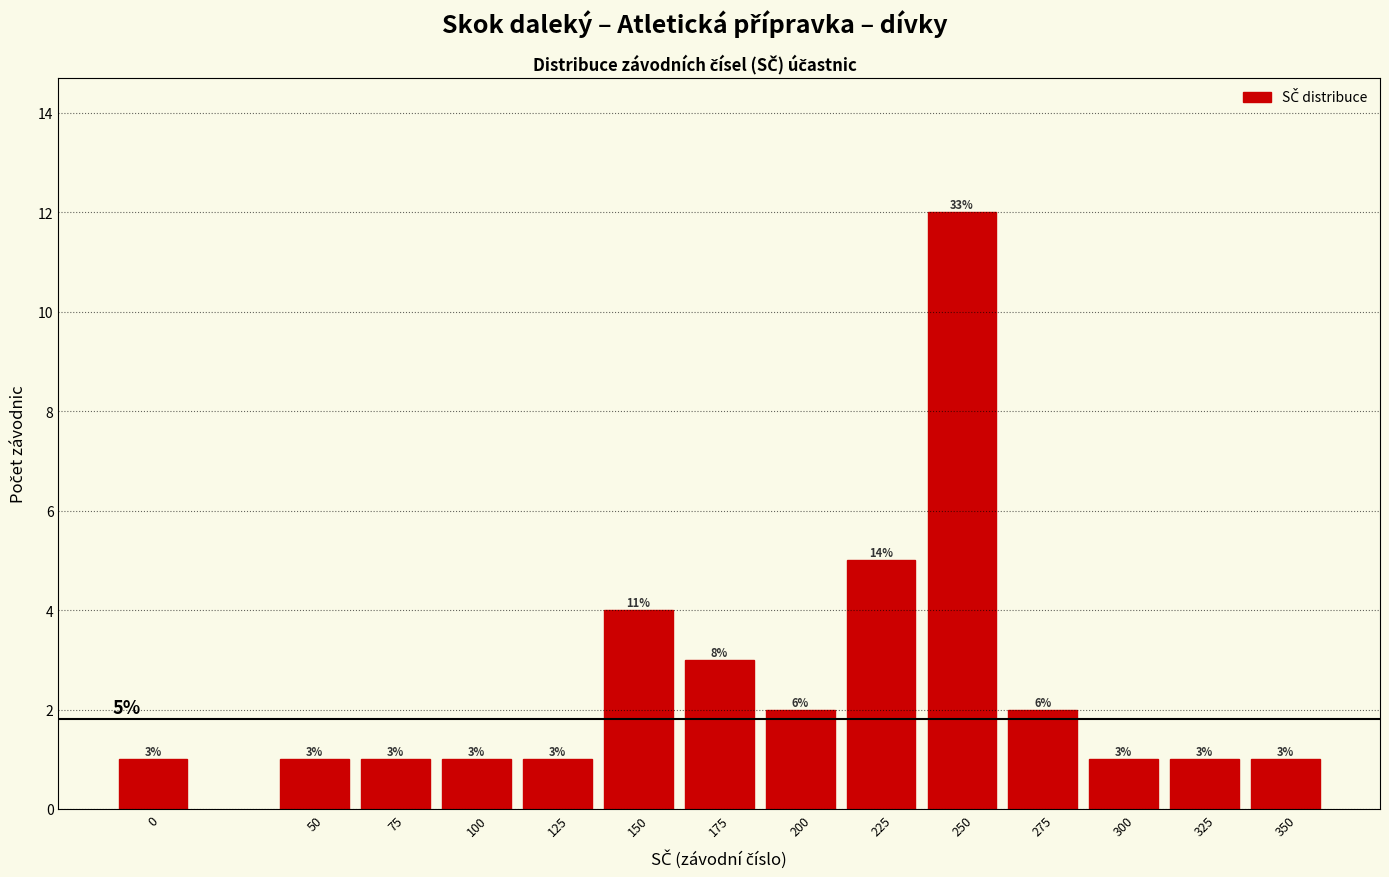

Reading left to right, transcribe all the data shown in this chart.

0=1	50=1	75=1	100=1	125=1	150=4	175=3	200=2	225=5	250=12	275=2	300=1	325=1	350=1